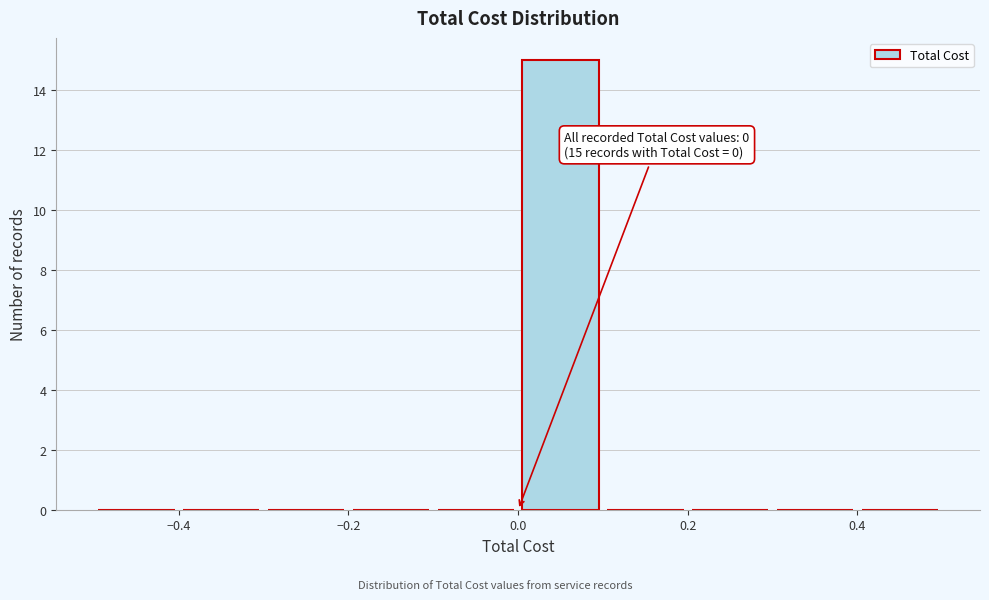

Over which range of the x-axis is the bar tallest?

0.0 to 0.1